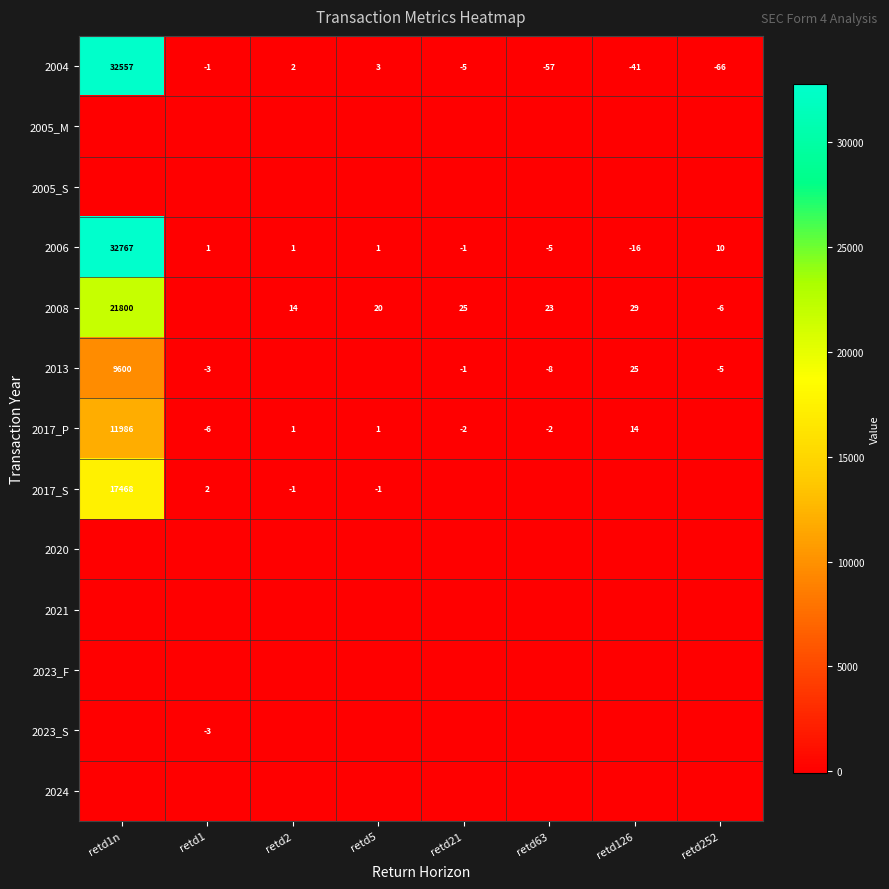

Is it true that 2006 equals 2 at retd2?

False